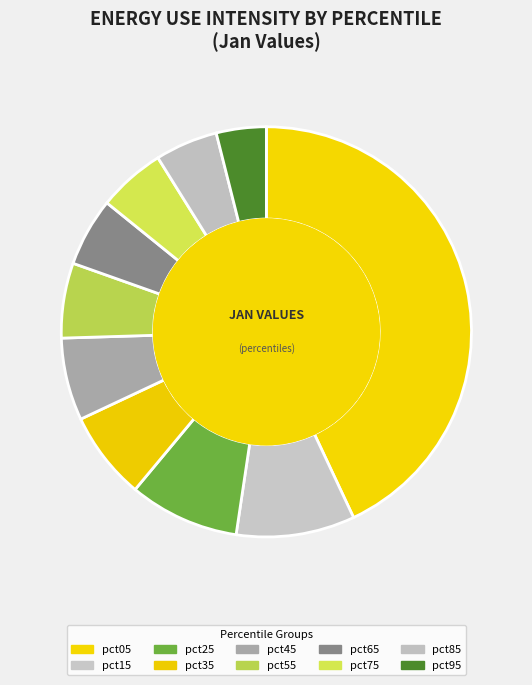

How many slices are in this pie chart?

10